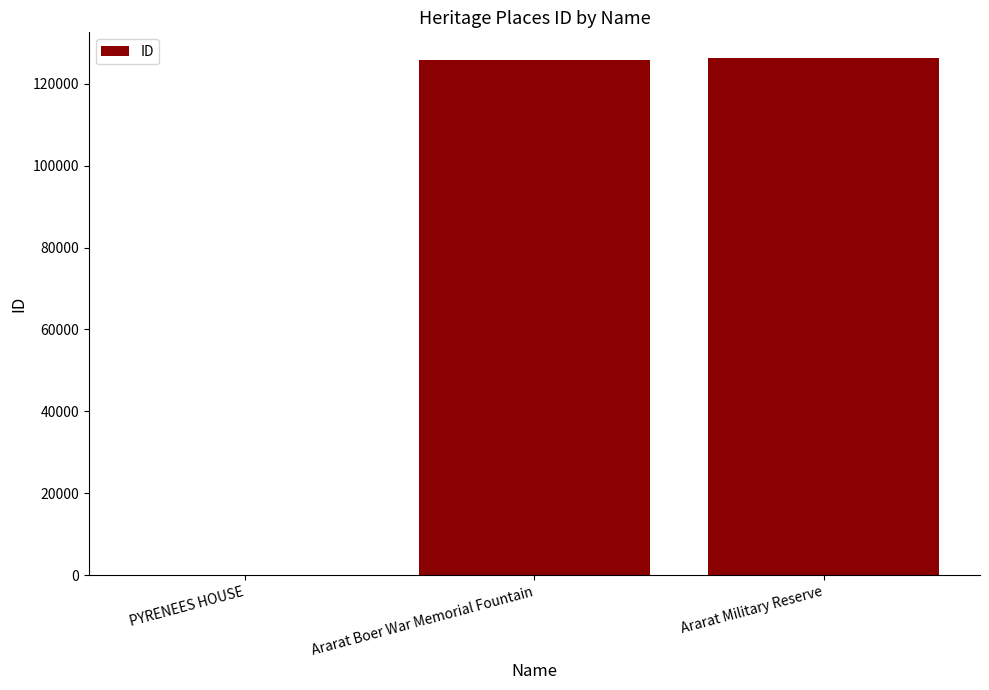

What is the sum of all values?

252047